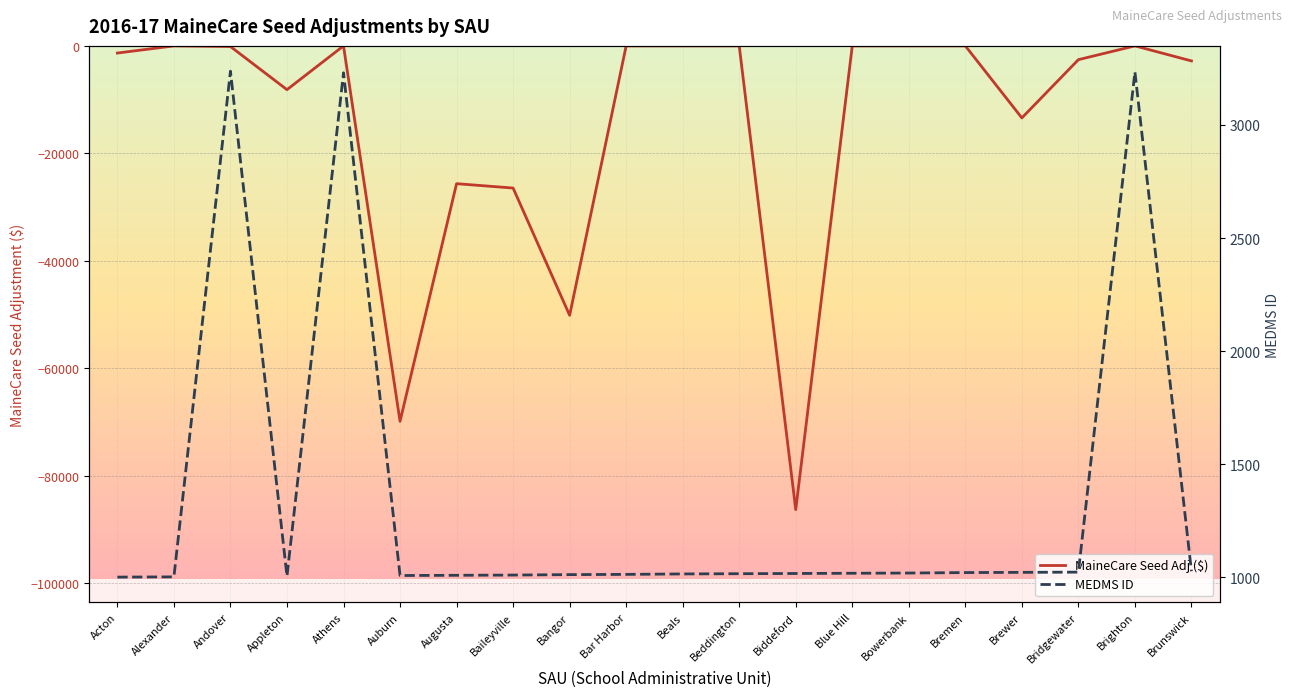

What is the label of the 12th point from the right?

Bangor